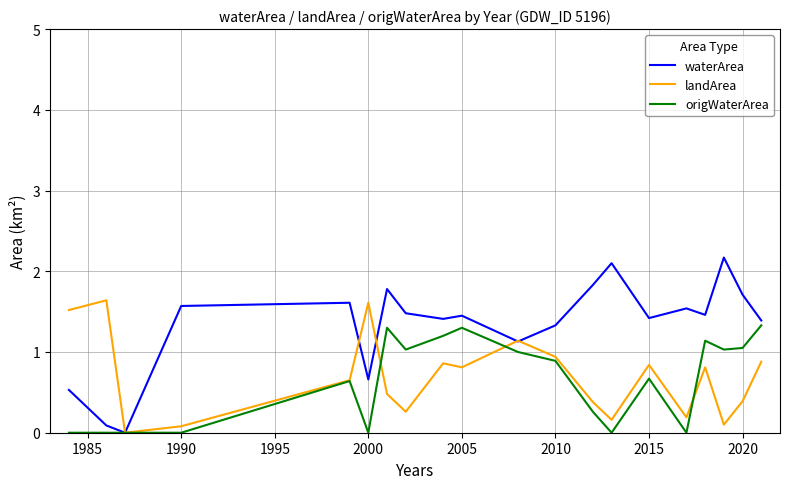

True or false: waterArea has more than 0 points higher than both neighbors.

True